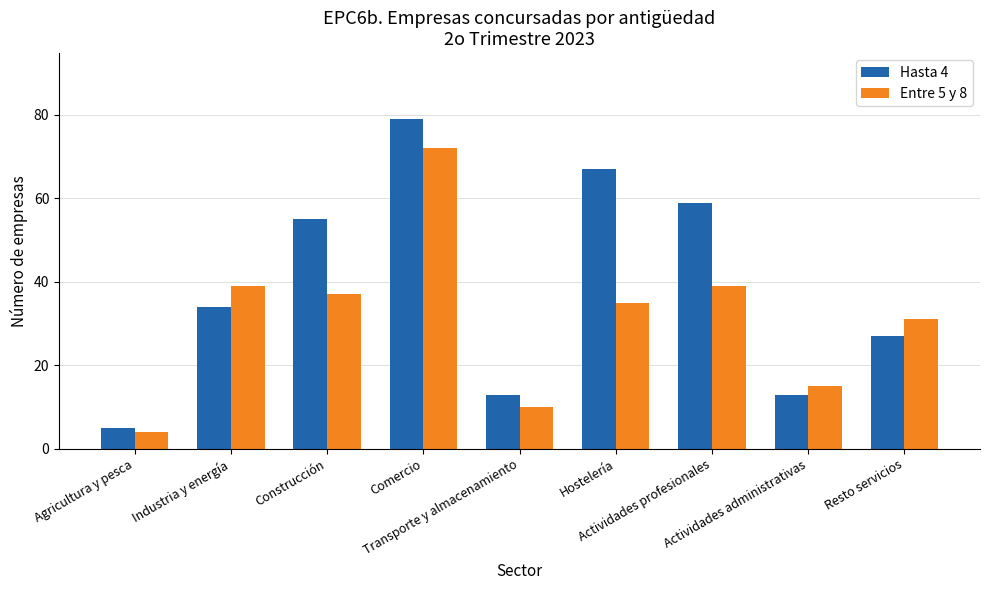

What is the average value of the Entre 5 y 8 series?

31